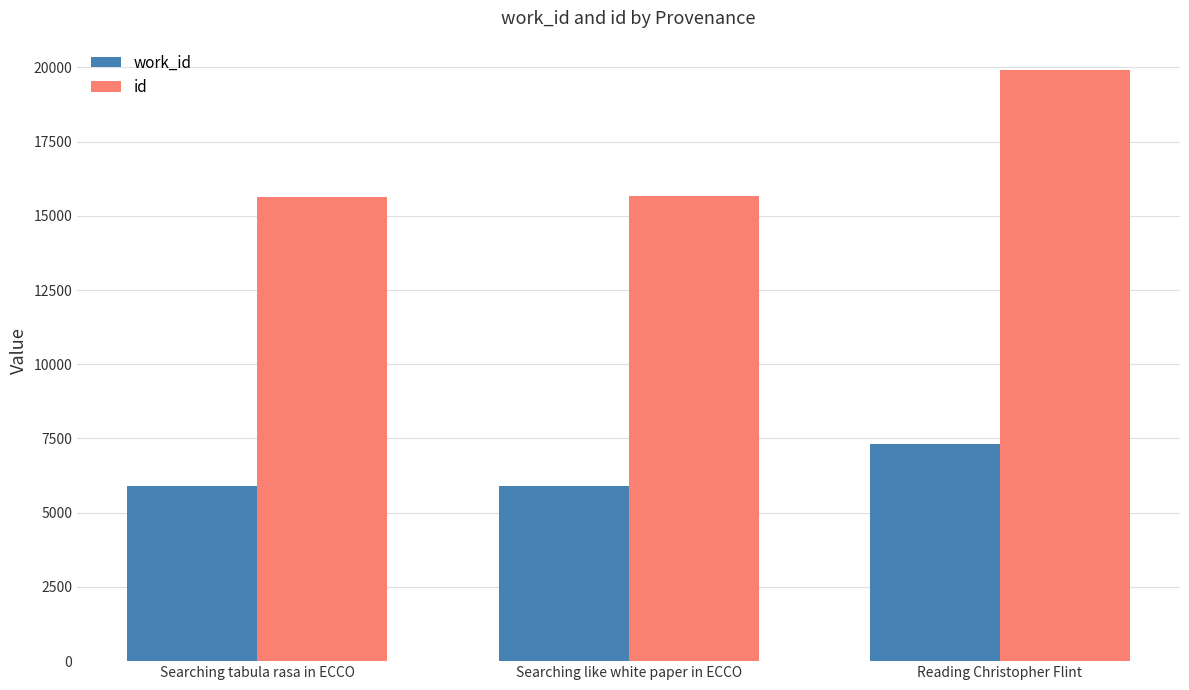

At which category is the sum across all series the highest?

Reading Christopher Flint